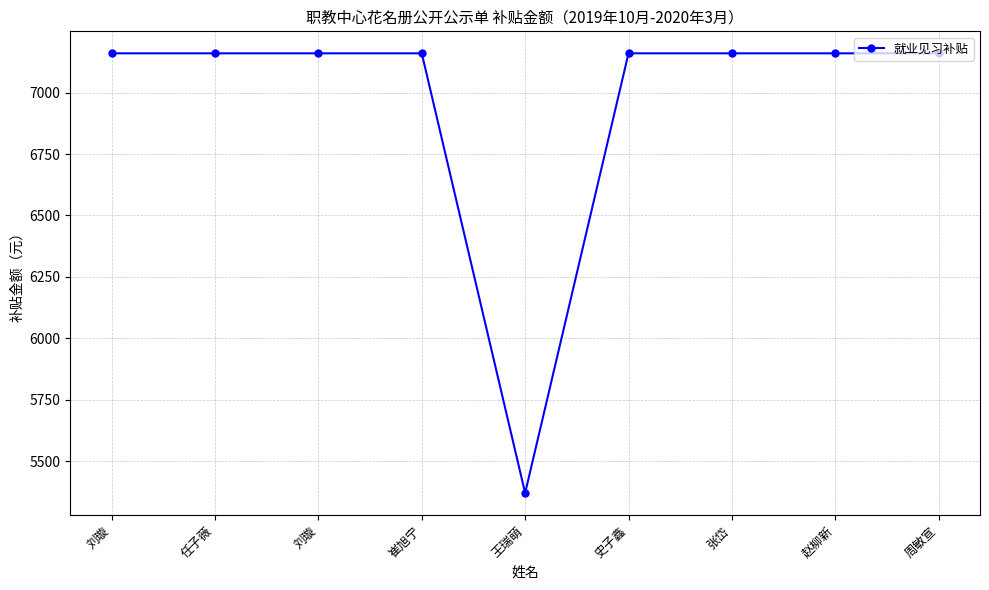

List the labels in order of value, smallest first.

王瑞萌, 刘璇, 任子薇, 刘璇, 崔旭宁, 史子鑫, 张岱, 赵柳新, 周敏宣